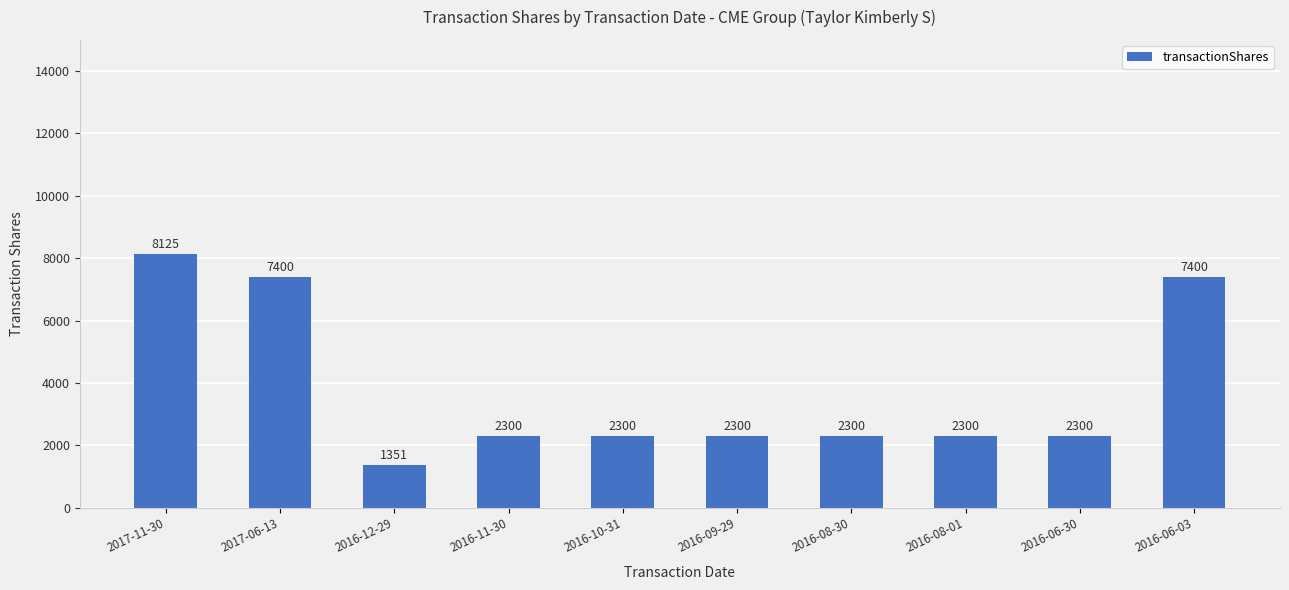

Reading left to right, extract all data points from this chart.

2017-11-30=8125	2017-06-13=7400	2016-12-29=1351	2016-11-30=2300	2016-10-31=2300	2016-09-29=2300	2016-08-30=2300	2016-08-01=2300	2016-06-30=2300	2016-06-03=7400